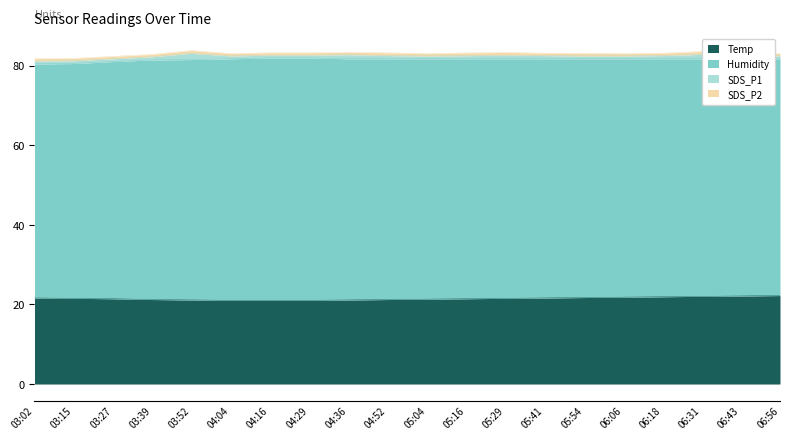

List the labels in order of Temp value, largest first.

06:56, 06:43, 06:31, 06:18, 06:06, 05:54, 03:02, 05:41, 03:15, 05:29, 03:27, 05:16, 05:04, 03:39, 04:52, 03:52, 04:36, 04:04, 04:16, 04:29